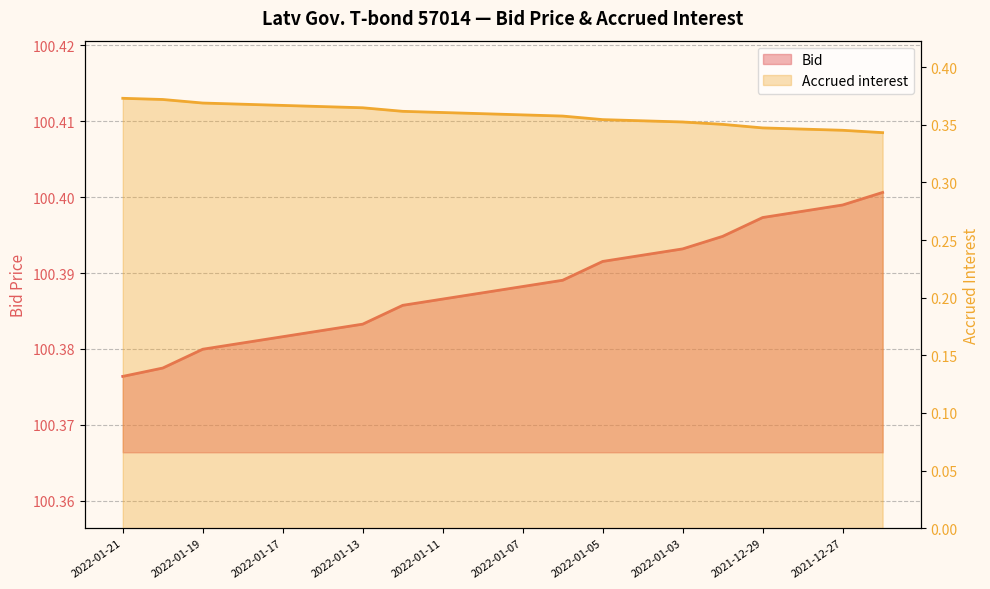

How many data points does each series have?

20